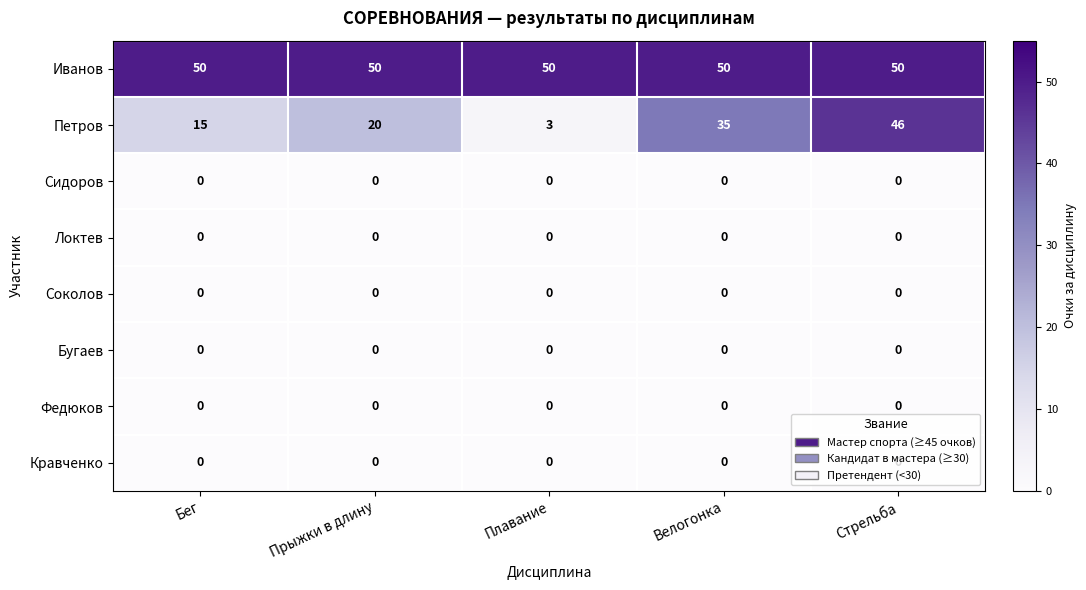

What is the sum of all Иванов values?

250